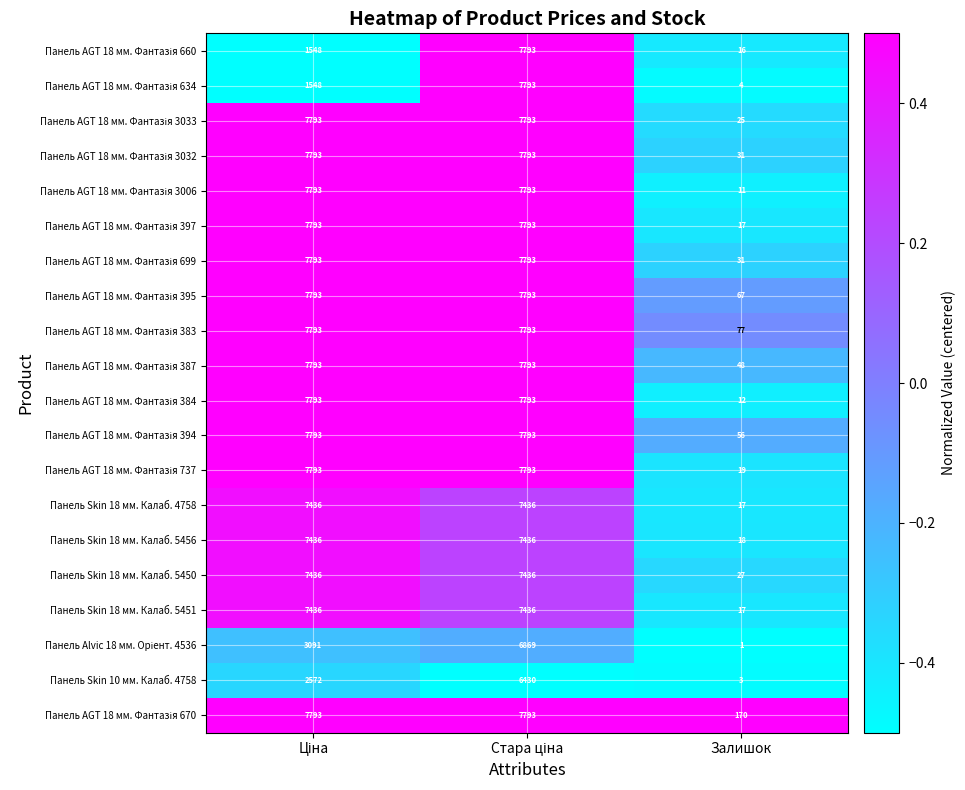

What is the difference between the second highest and minimum values in the Панель Skin 18 мм. Калаб. 5451 series?

7419